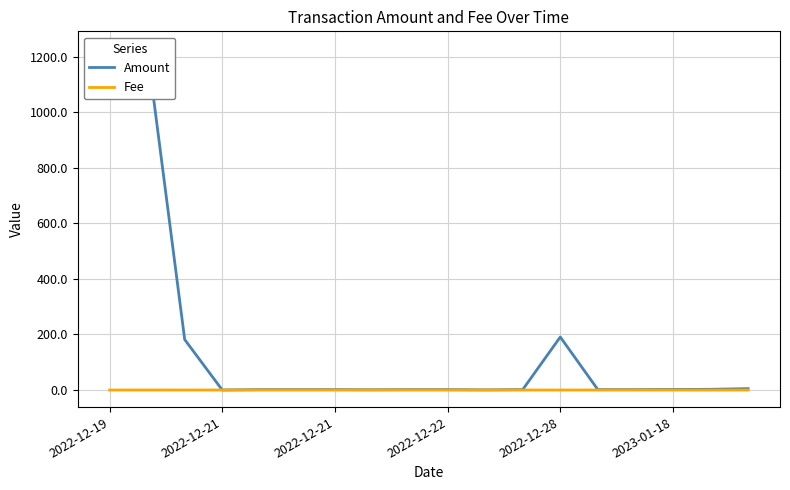

Where is Fee nearest to the value 0?

2023-01-18